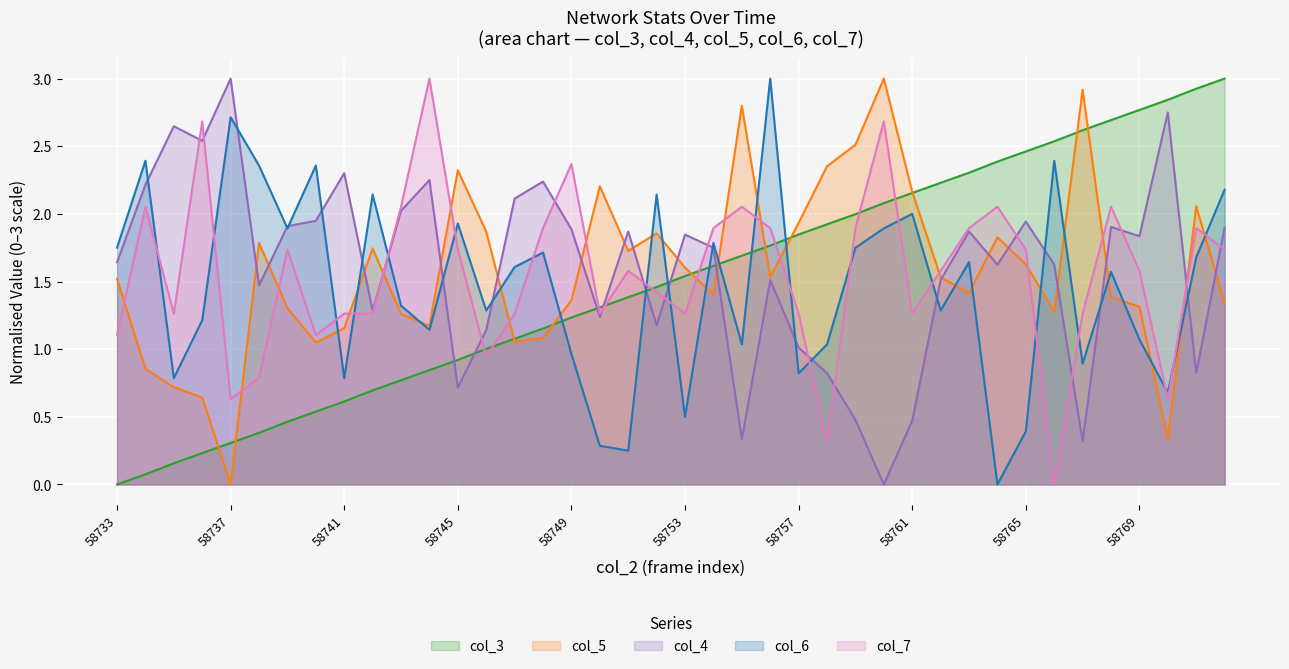

Where is the first local maximum for col_6?

58734